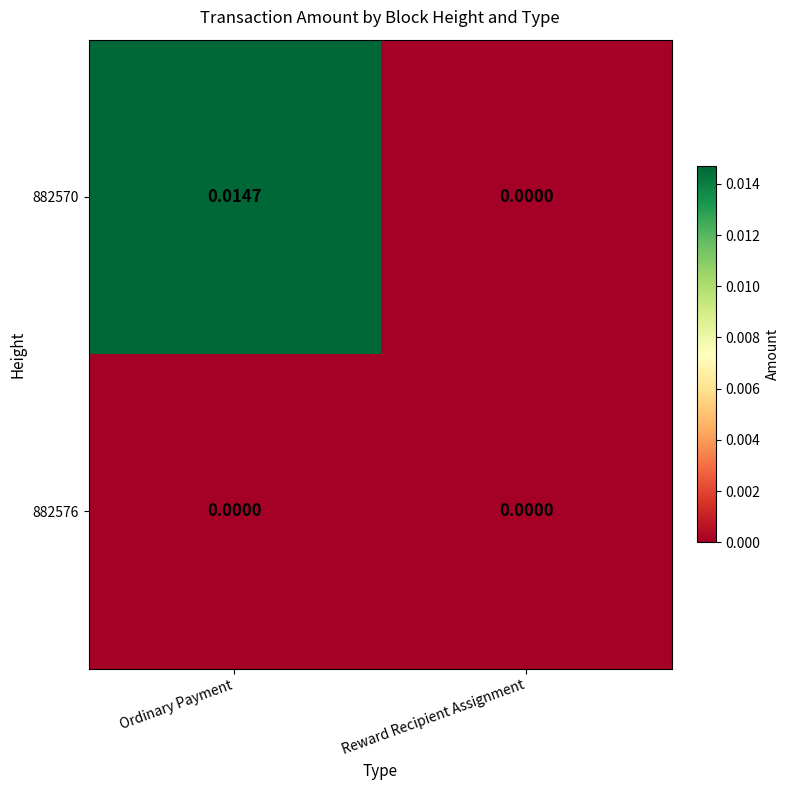

Which category has the lowest value in the 882570 series?

Reward Recipient Assignment